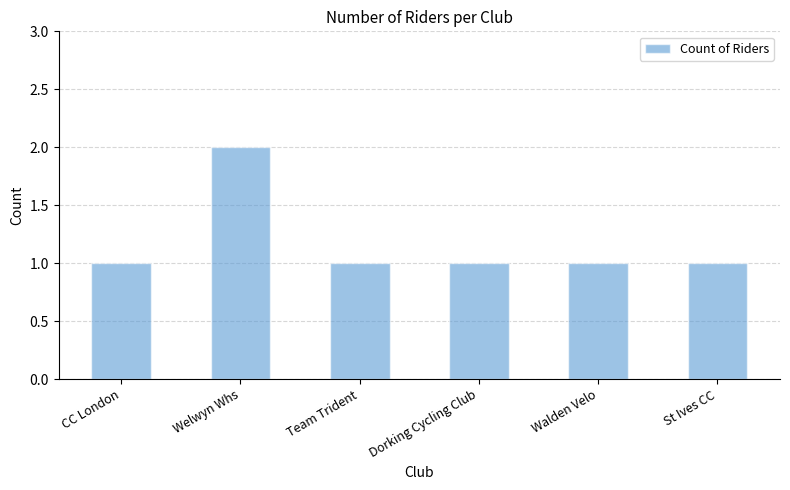

What is the label of the 3rd bar from the right?

Dorking Cycling Club